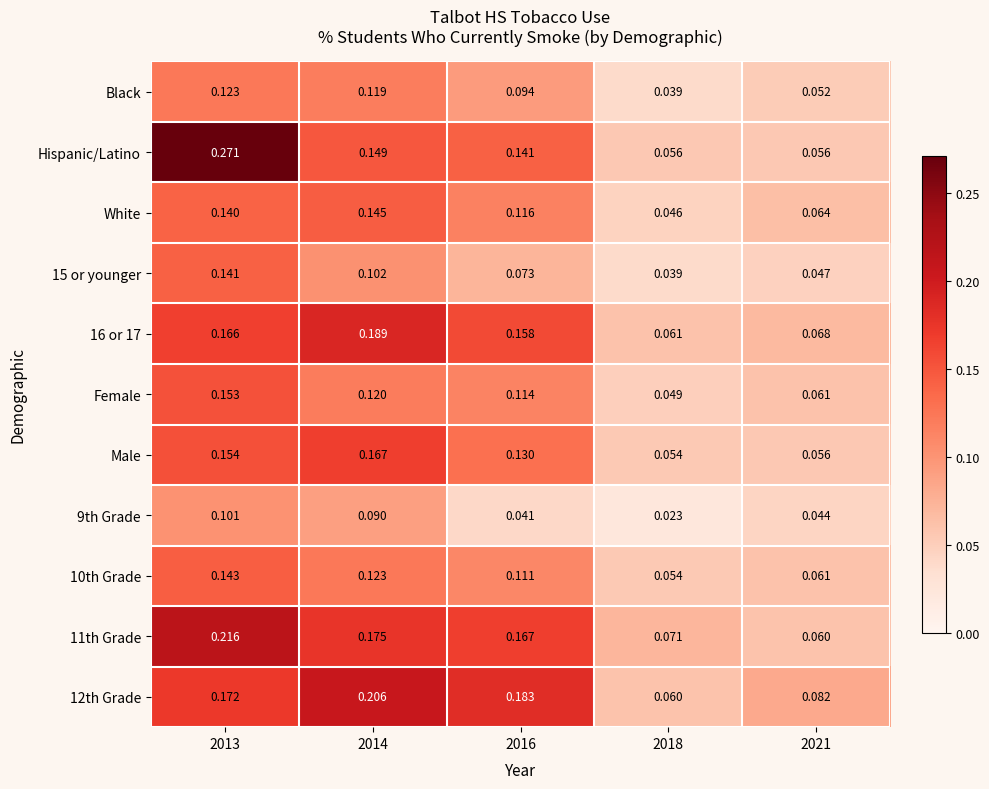

At how many categories does at least one series exceed 0?

5